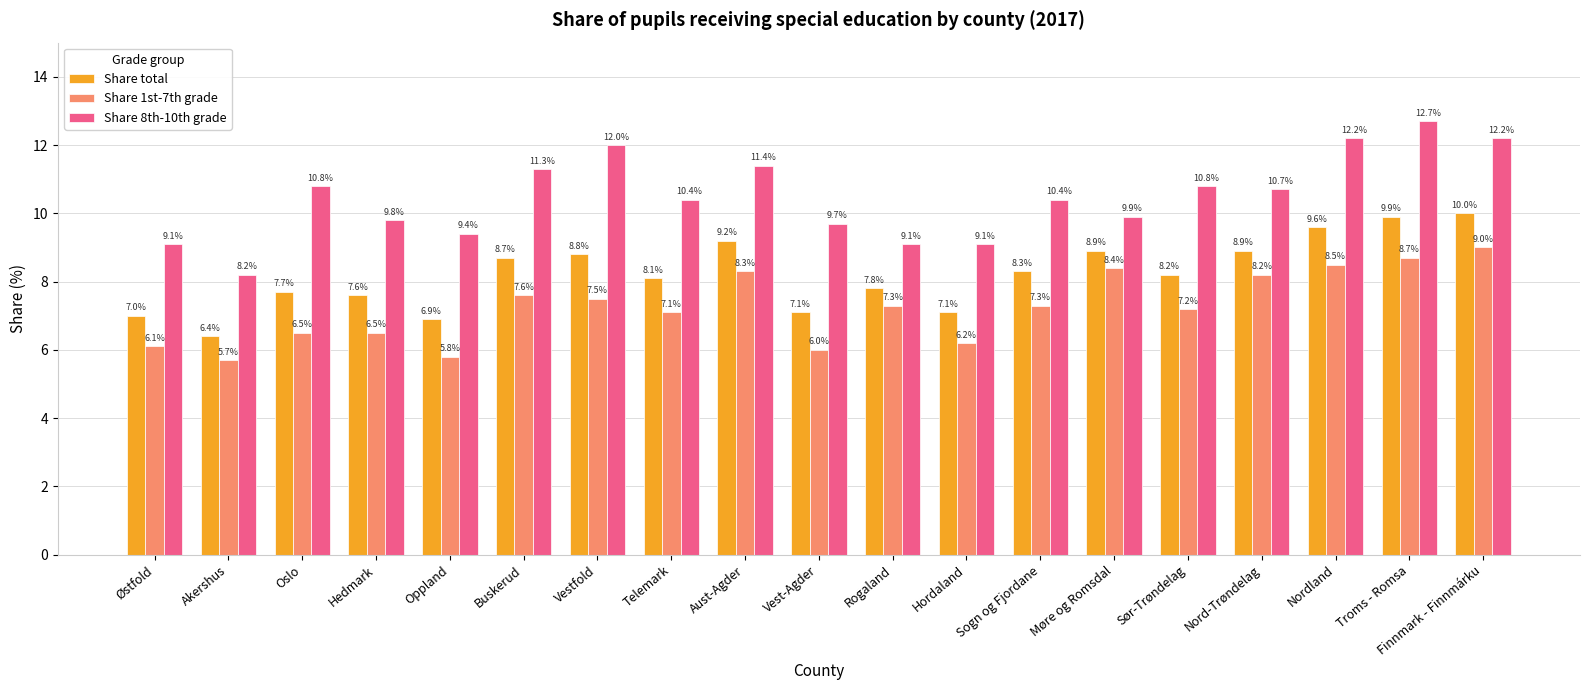

What is the spread (max minus min) of values at Nordland?

3.7